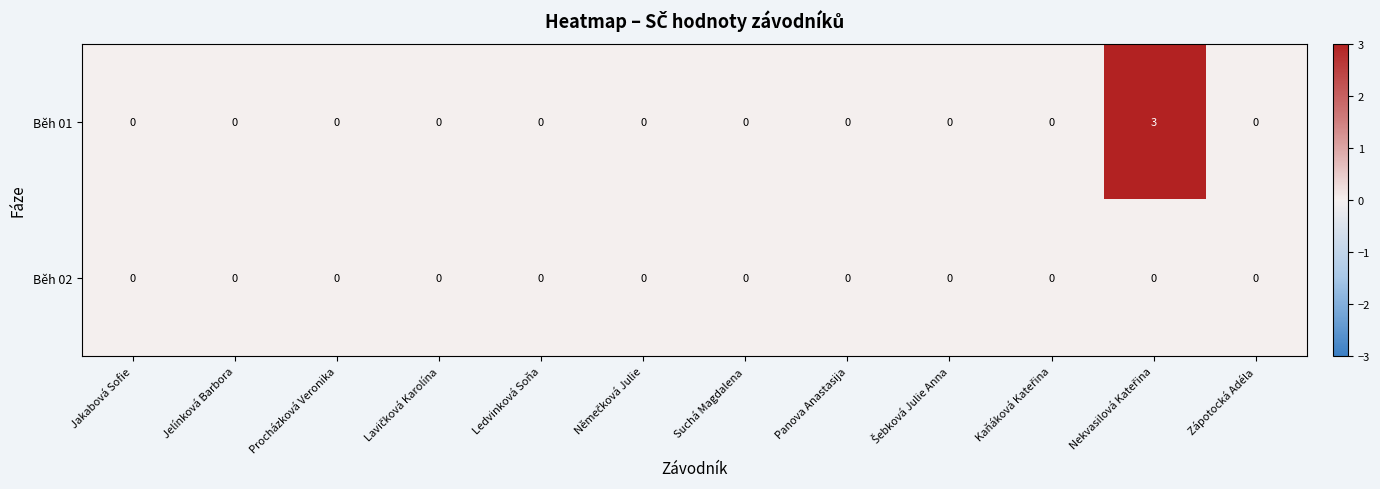

What is the greatest value displayed?

3